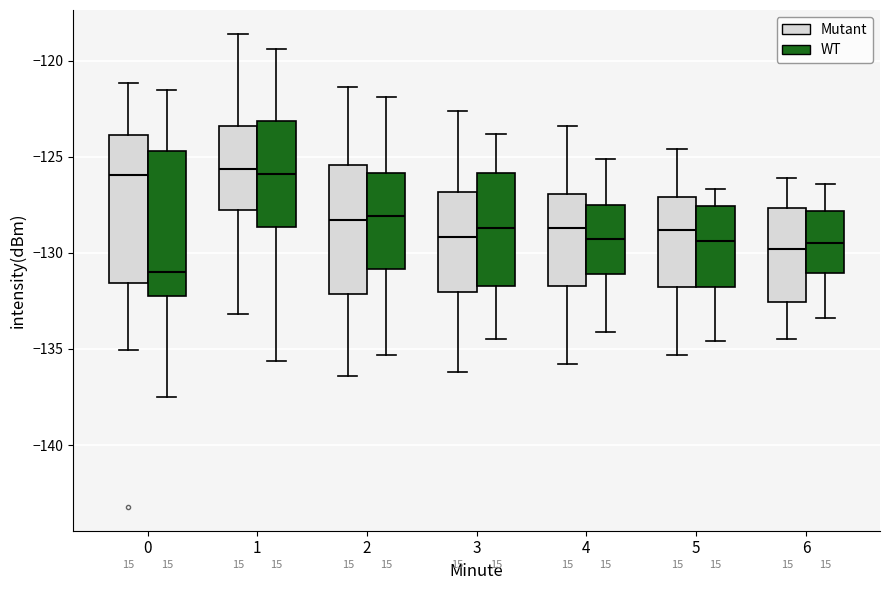

Reading left to right, read every box against the y-axis: the position of its median line, the range the box covers, and the ends of its whiskers. The values are not printed on the chart, so give them approximately, as read against the axis.

0 (Mutant): median -126.0, box -131.5 to -124.0, whiskers -135.0 to -121.0
0 (WT): median -131.0, box -132.0 to -124.5, whiskers -137.5 to -121.5
1 (Mutant): median -125.5, box -128.0 to -123.5, whiskers -133.0 to -118.5
1 (WT): median -126.0, box -128.5 to -123.0, whiskers -135.5 to -119.5
2 (Mutant): median -128.5, box -132.0 to -125.5, whiskers -136.5 to -121.5
2 (WT): median -128.0, box -131.0 to -126.0, whiskers -135.5 to -122.0
3 (Mutant): median -129.0, box -132.0 to -127.0, whiskers -136.0 to -122.5
3 (WT): median -128.5, box -131.5 to -126.0, whiskers -134.5 to -124.0
4 (Mutant): median -128.5, box -131.5 to -127.0, whiskers -136.0 to -123.5
4 (WT): median -129.5, box -131.0 to -127.5, whiskers -134.0 to -125.0
5 (Mutant): median -129.0, box -132.0 to -127.0, whiskers -135.5 to -124.5
5 (WT): median -129.5, box -132.0 to -127.5, whiskers -134.5 to -126.5
6 (Mutant): median -130.0, box -132.5 to -127.5, whiskers -134.5 to -126.0
6 (WT): median -129.5, box -131.0 to -128.0, whiskers -133.5 to -126.5